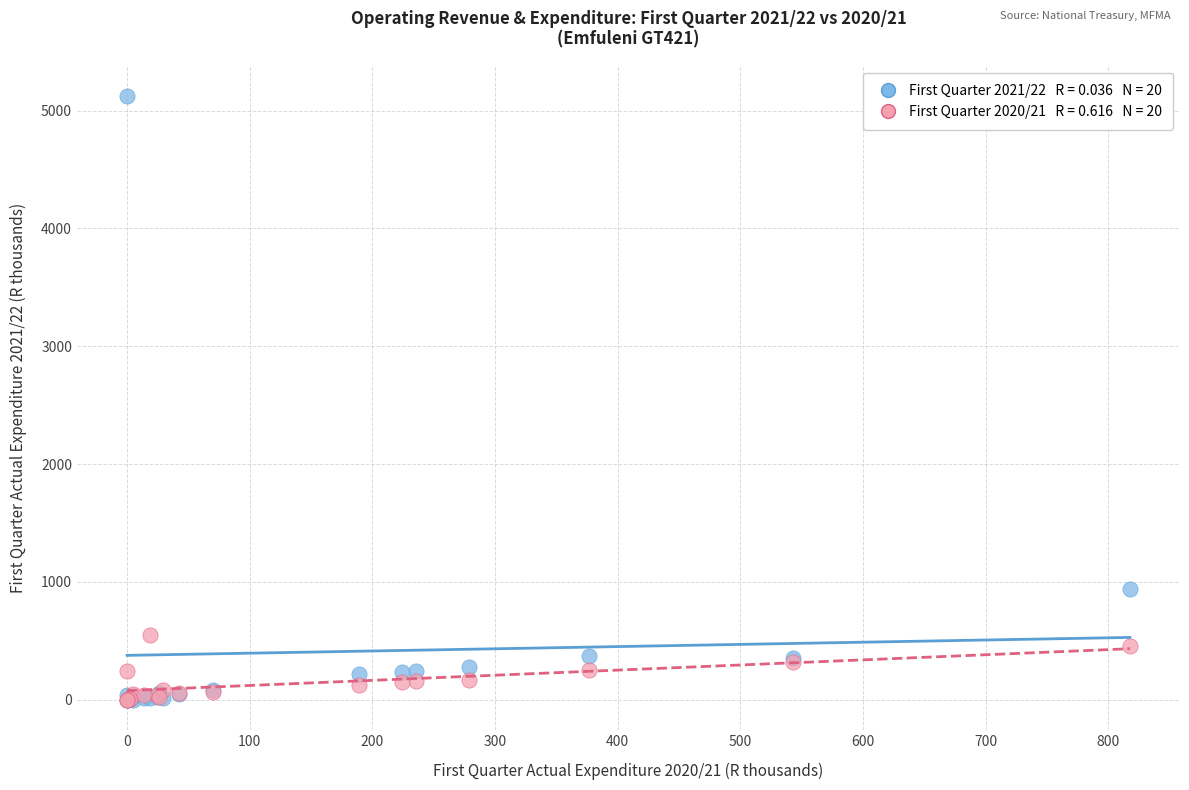

Across all series, what Y value is closest to 2561?

935.2